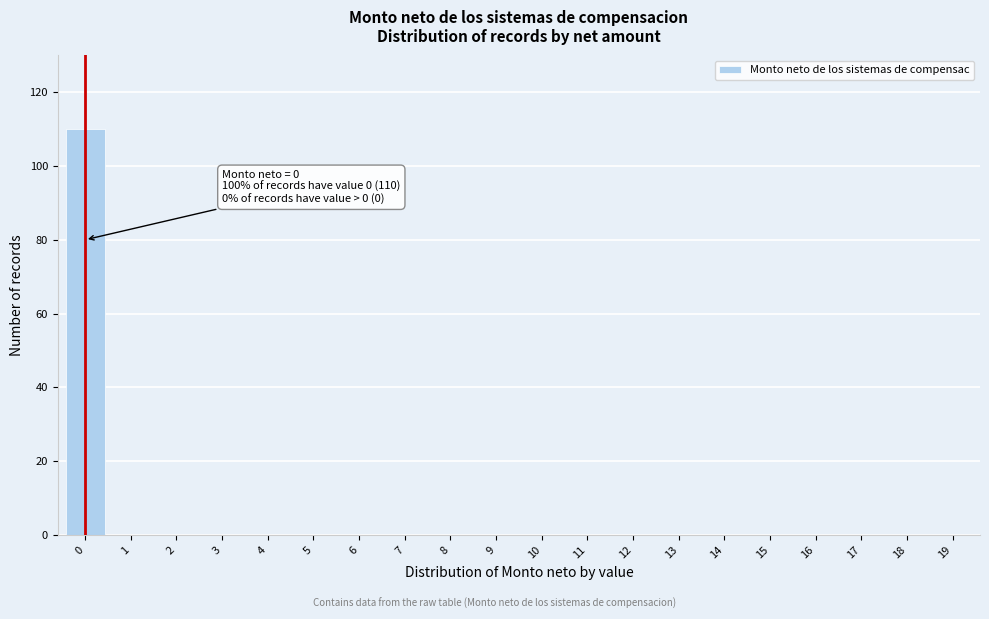

Reading left to right, extract all data points from this chart.

0=110	1=0	2=0	3=0	4=0	5=0	6=0	7=0	8=0	9=0	10=0	11=0	12=0	13=0	14=0	15=0	16=0	17=0	18=0	19=0